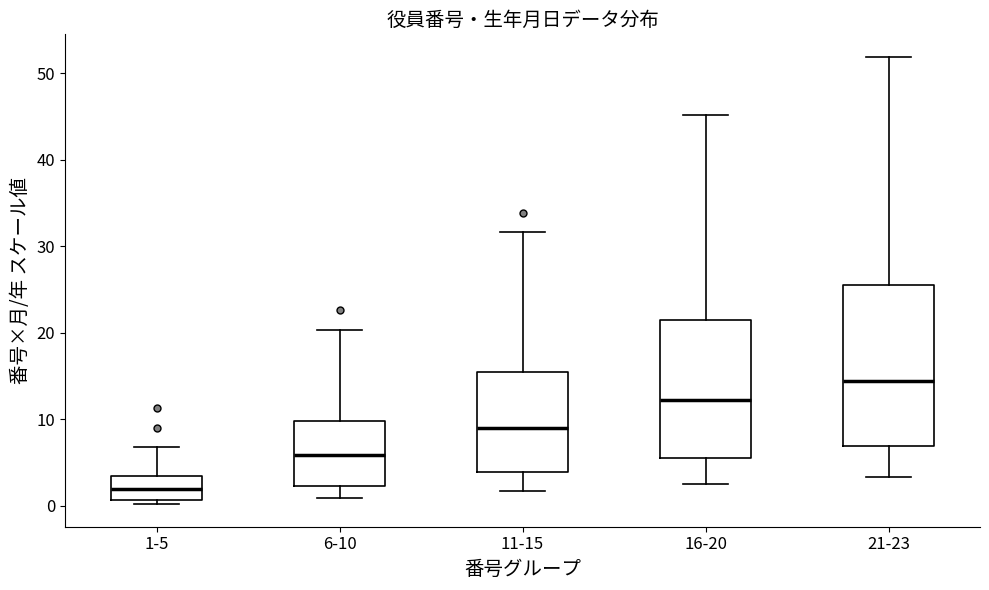

Reading left to right, transcribe this box plot: for each box, give where its median line is, the range the box spans, and where its two whiskers end, as read against the y-axis. The values are not printed on the chart, so give them approximately, as read against the axis.

1-5: median 2, box 1 to 3, whiskers 0 to 7
6-10: median 6, box 2 to 10, whiskers 1 to 20
11-15: median 9, box 4 to 15, whiskers 2 to 32
16-20: median 12, box 5 to 21, whiskers 3 to 45
21-23: median 14, box 7 to 26, whiskers 3 to 52